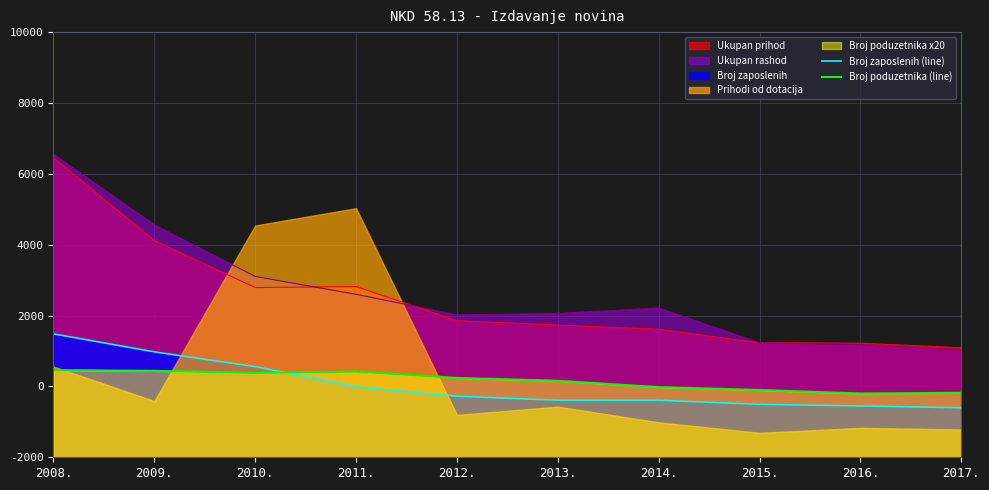

Where is Broj zaposlenih (line) nearest to the value 2440?

2010.